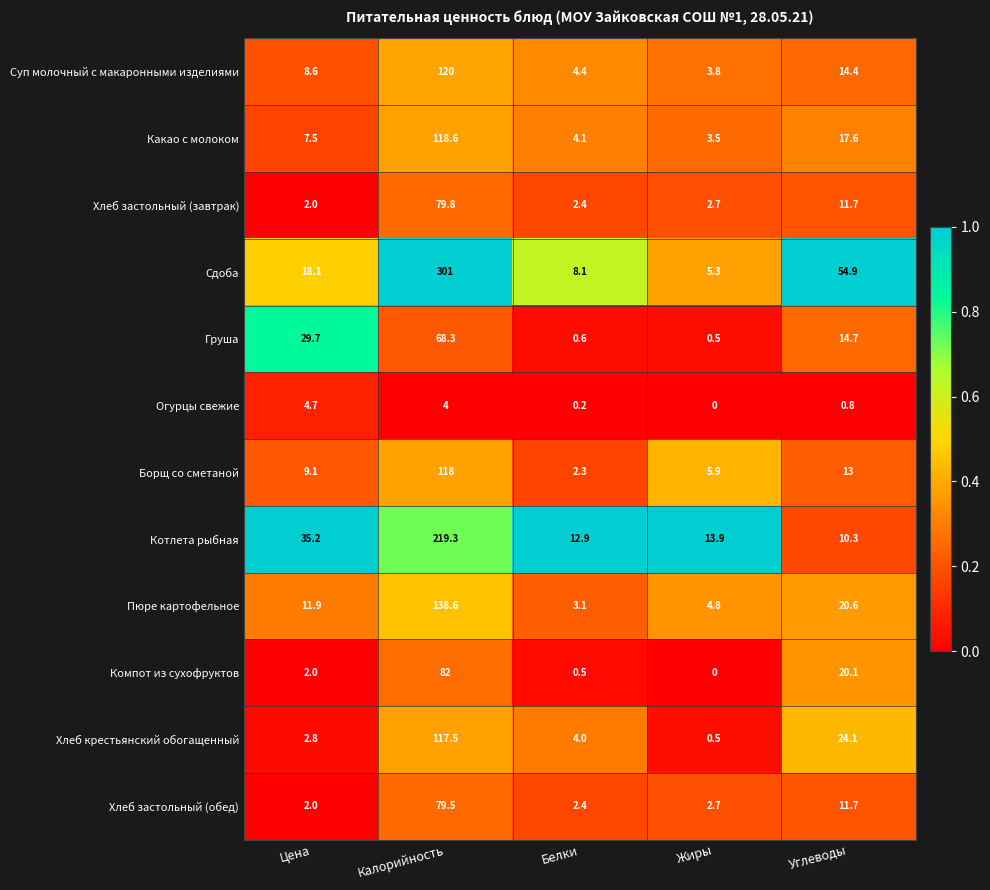

Which series has the largest total across all categories?

Сдоба